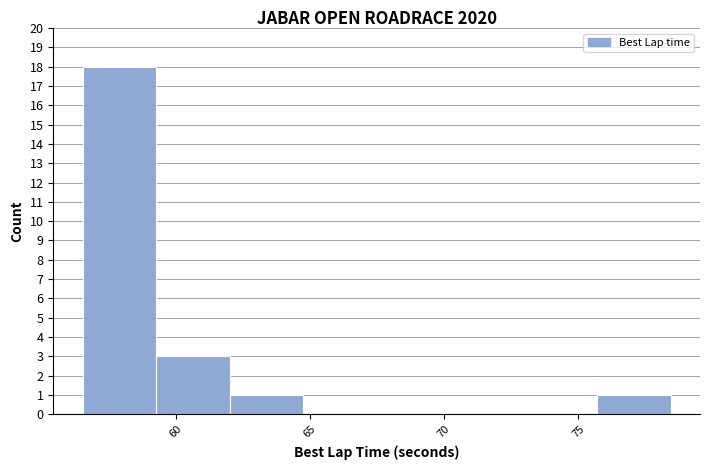

Which range on the x-axis has the tallest bar?

56.5 to 59.5